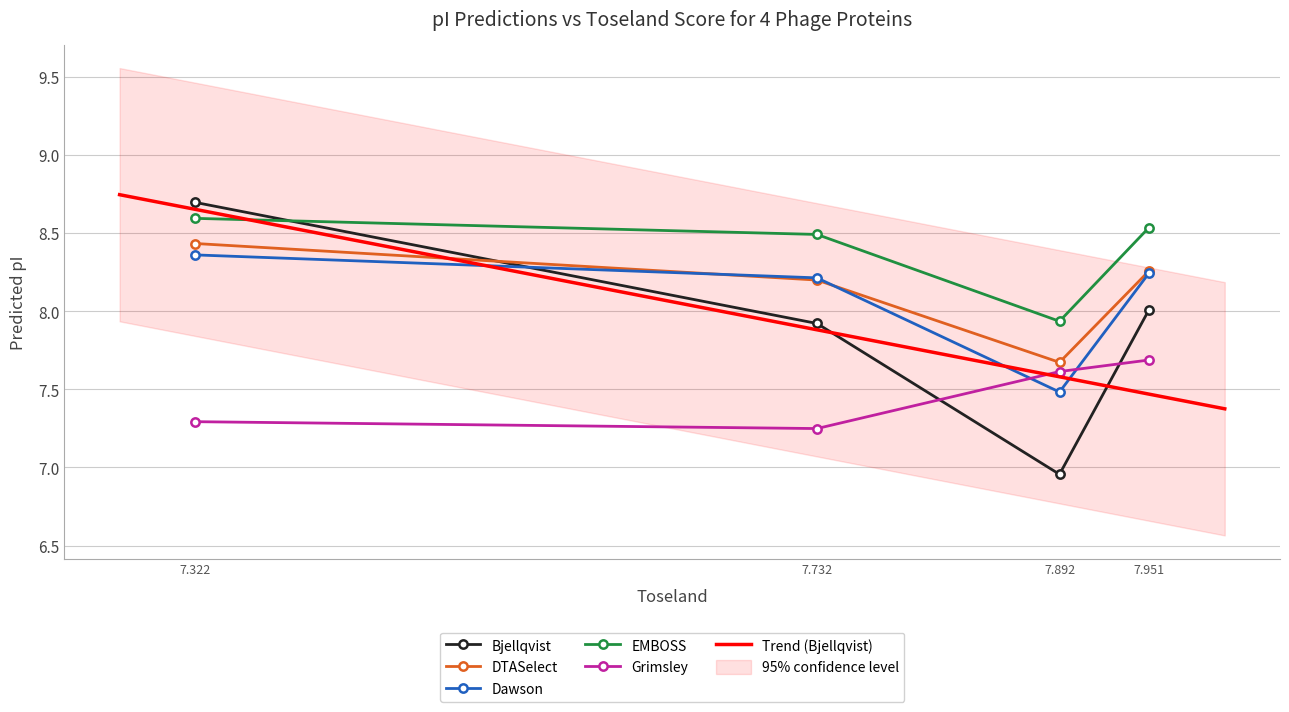

What is the difference between the Dawson values at 7.322 and 7.892?

0.9